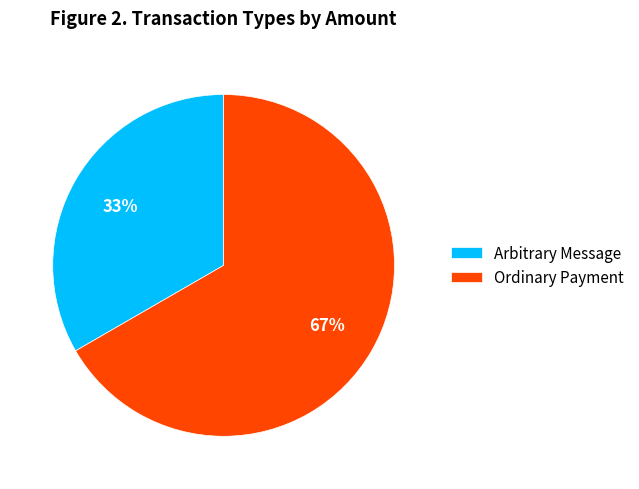

Between Ordinary Payment and Arbitrary Message, which is larger?

Ordinary Payment